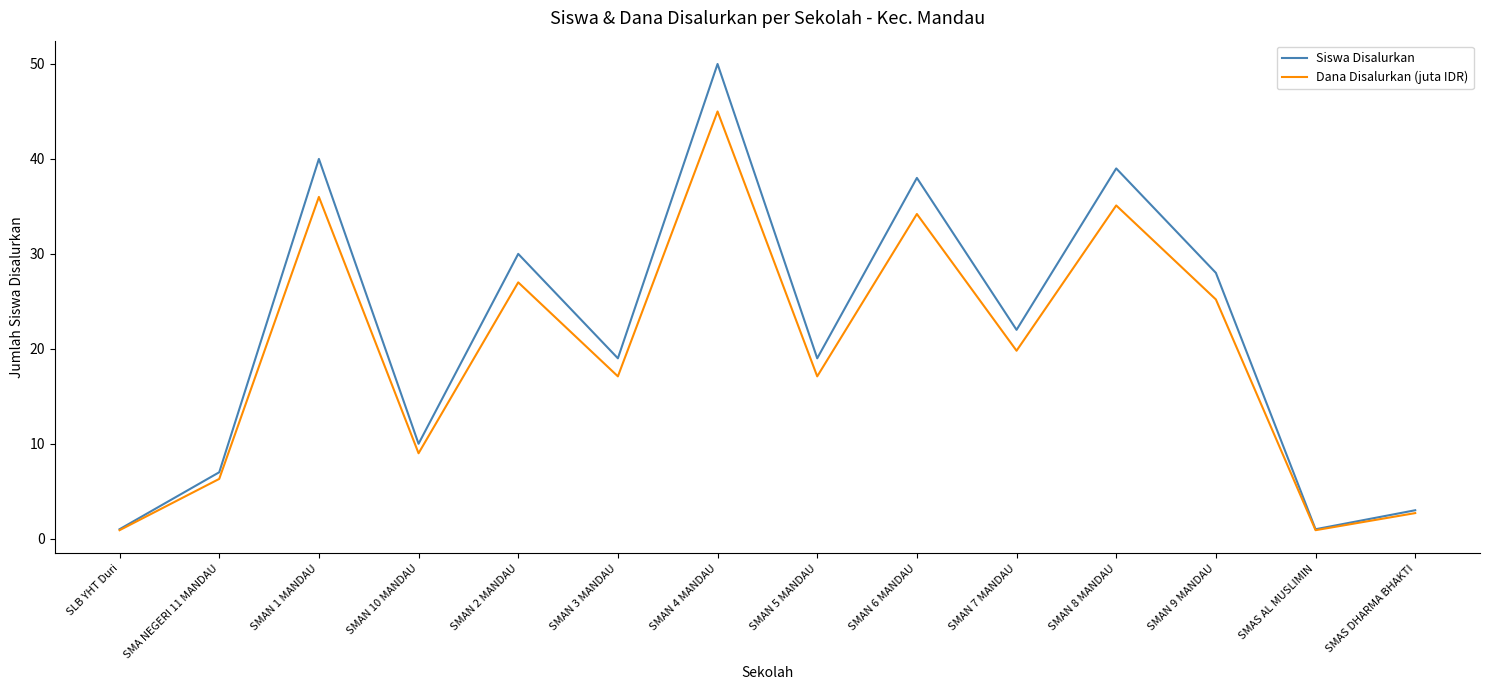

Between SMAN 1 MANDAU and SMAN 9 MANDAU, which series saw the biggest shift?

Siswa Disalurkan